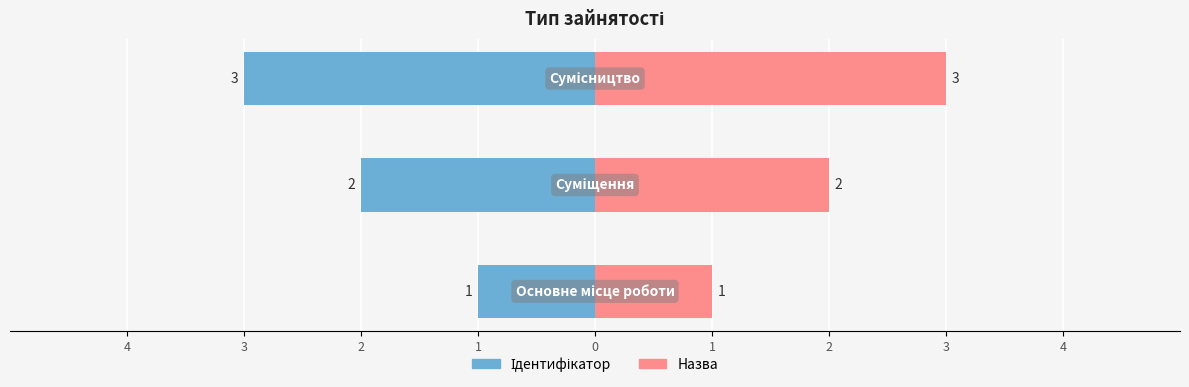

Rank the categories by value from highest to lowest.

Сумісництво, Суміщення, Основне місце роботи